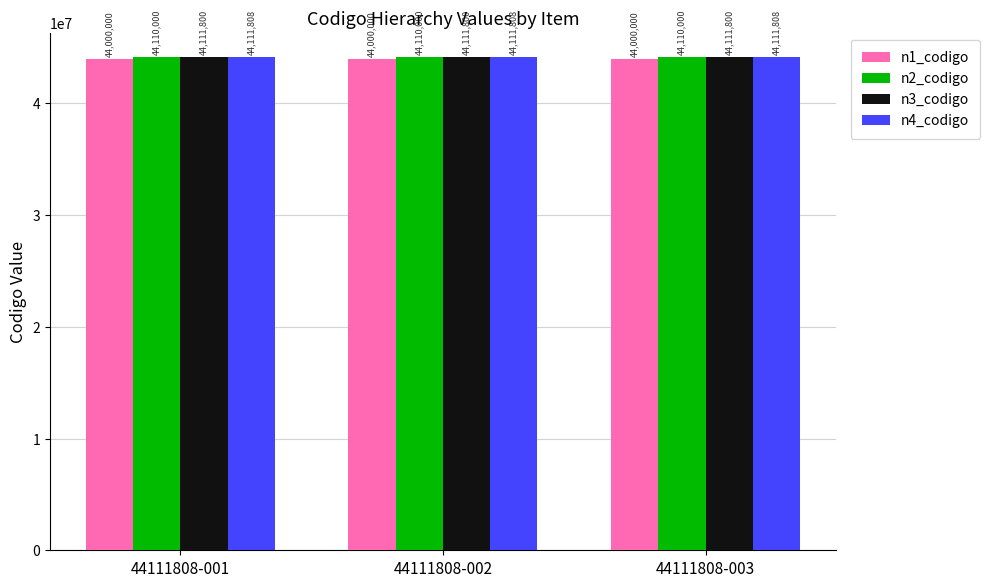

Is it true that n4_codigo equals 44111808 at 44111808-002?

True